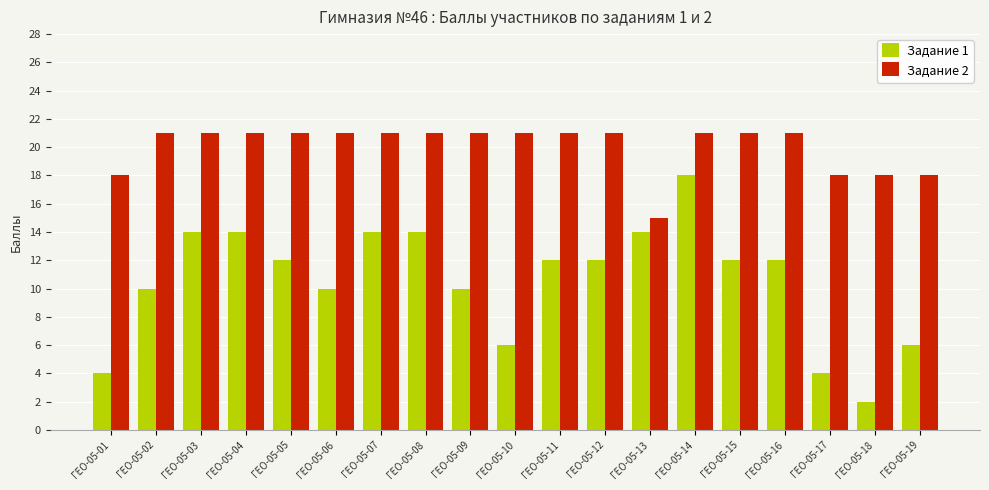

Does the chart contain any negative values?

No